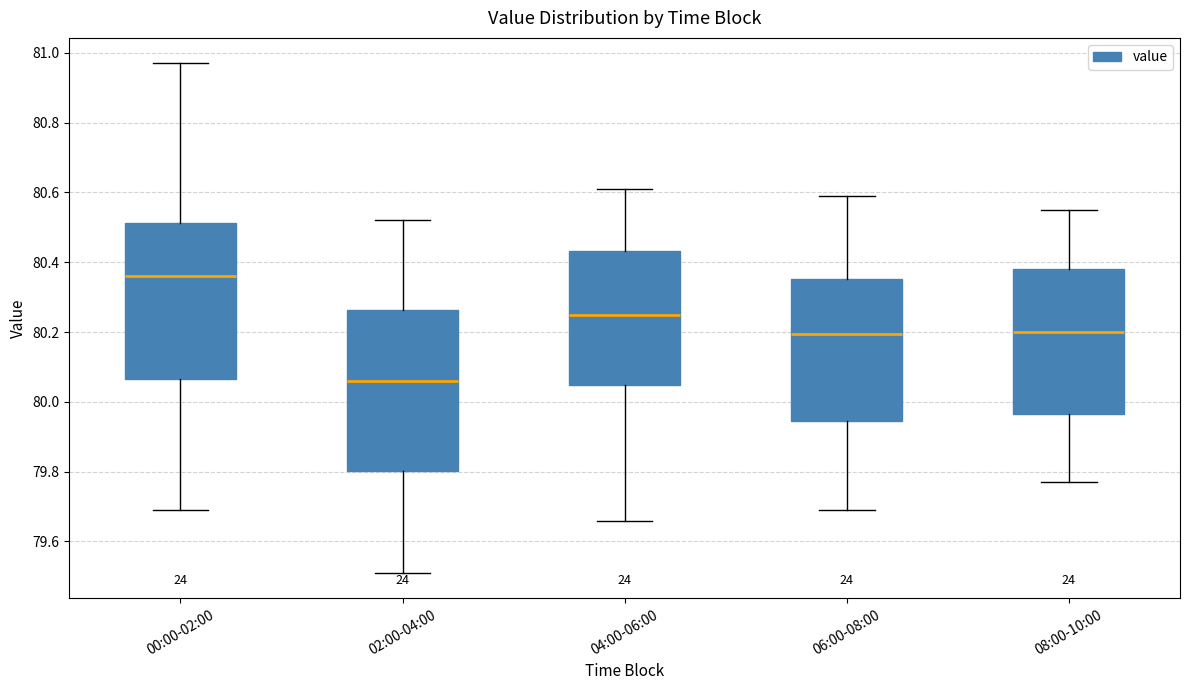

Which box has the highest median line?

00:00-02:00